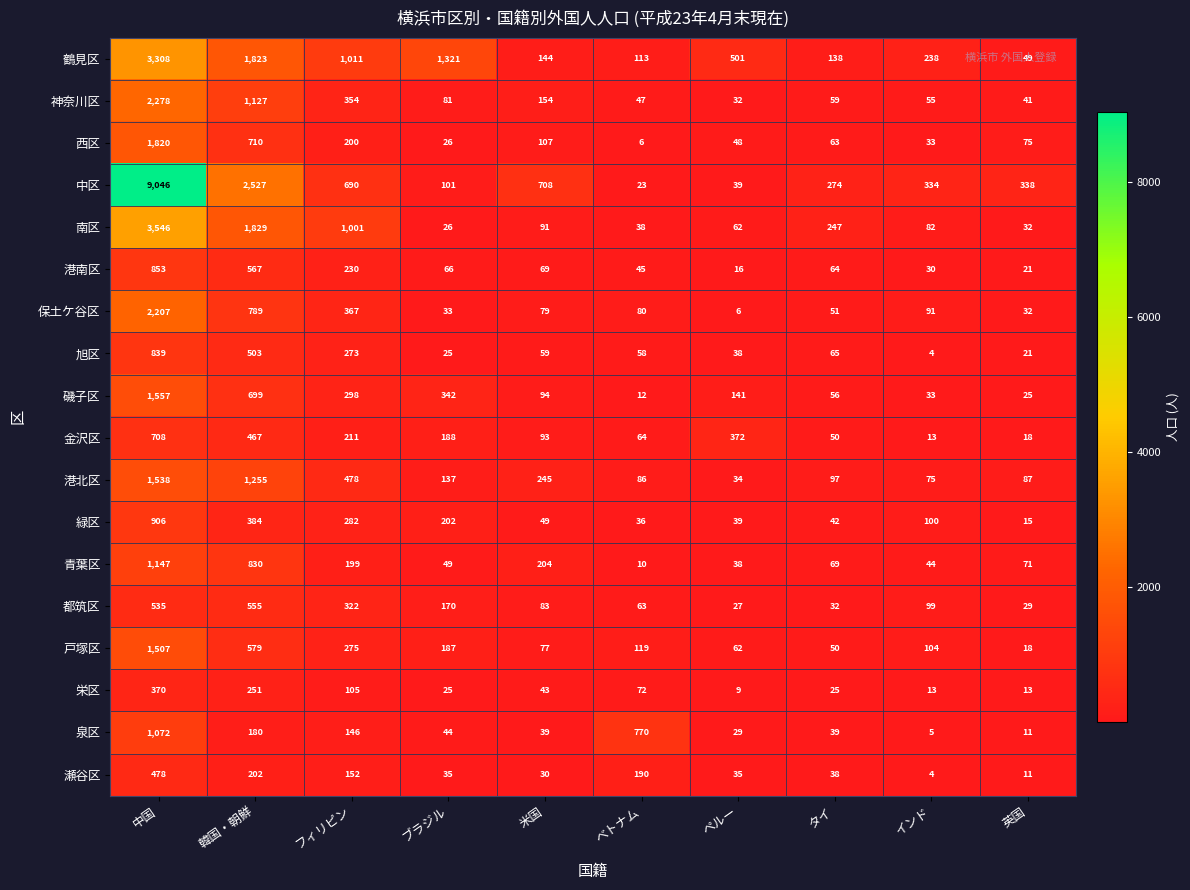

Which category has the lowest value across all series?

インド